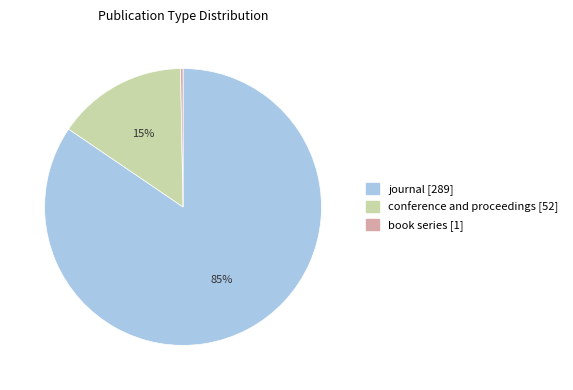

Count the number of slices in the pie.

3